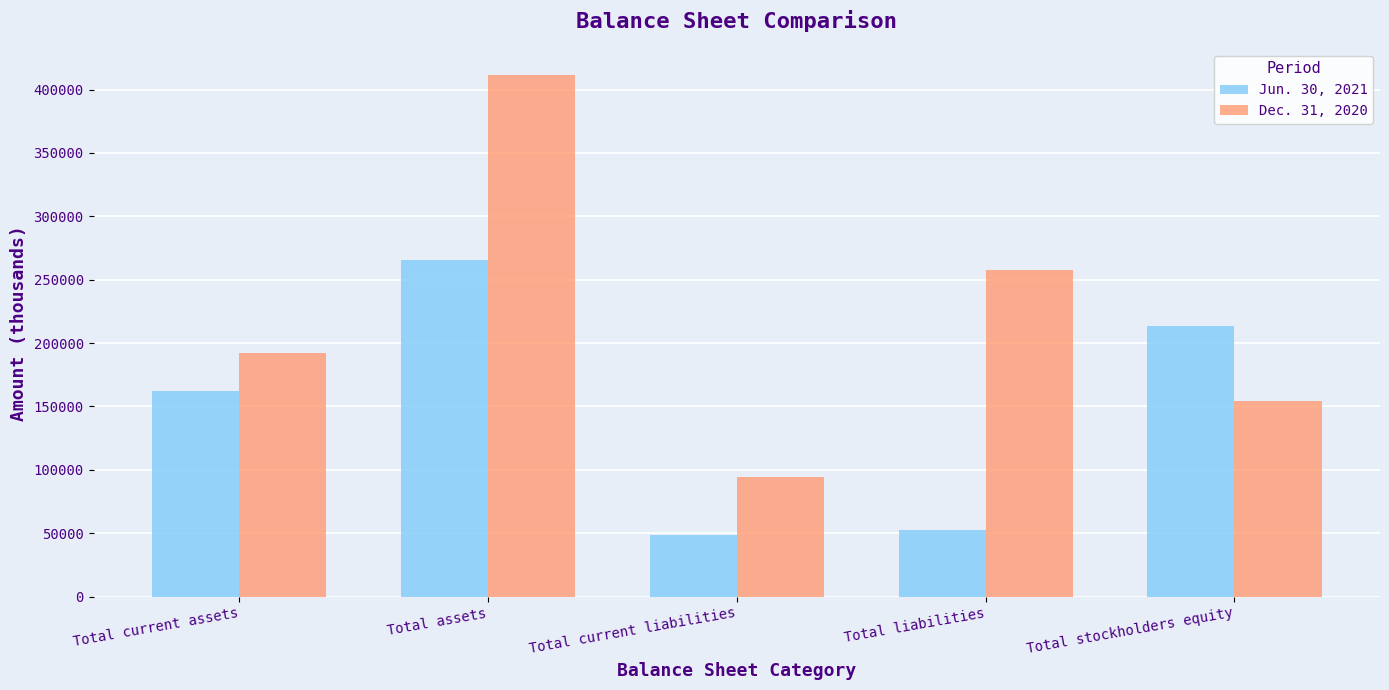

How many groups of bars are there?

5